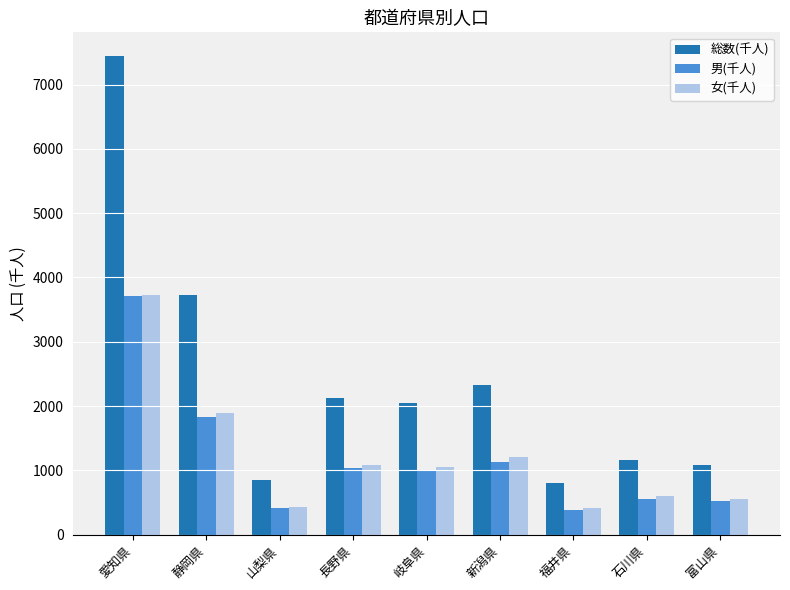

Which label corresponds to the largest value in the chart?

愛知県